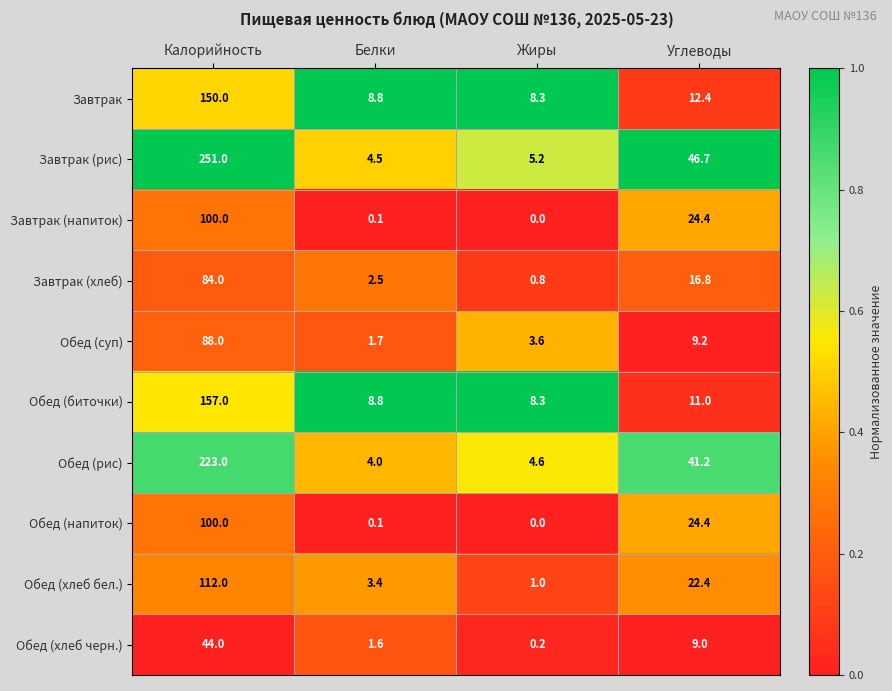

Is the value of Обед (напиток) at Углеводы greater than the value of Завтрак at Калорийность?

No